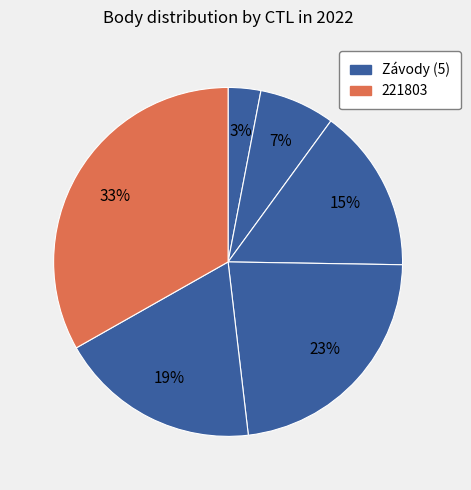

How many segments does this pie chart have?

6